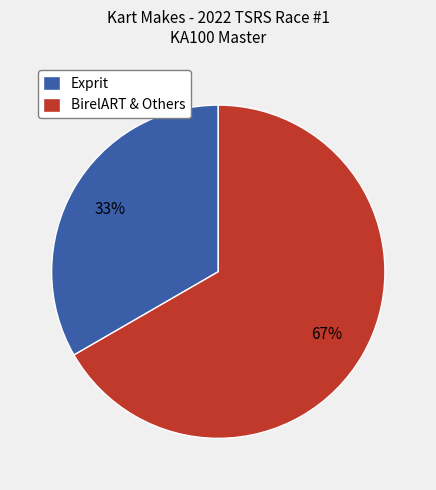

To the nearest percent, what percentage of the pie is BirelART & Others?

67%